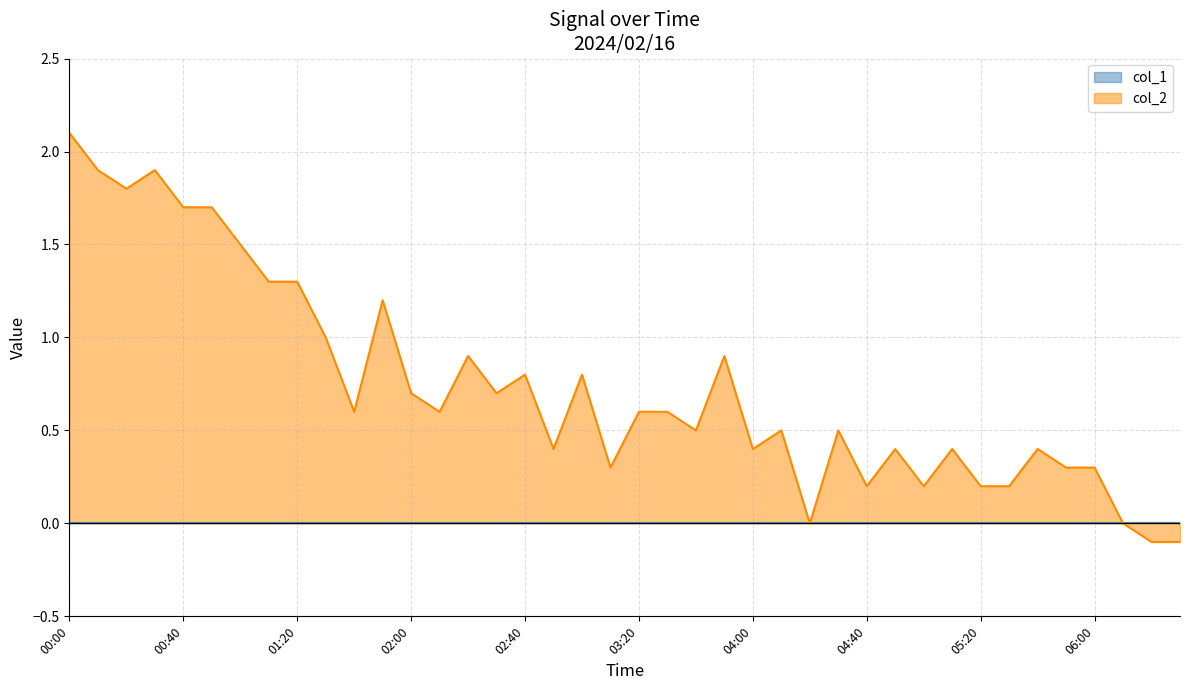

At which category does the chart reach its minimum across all series?

06:20